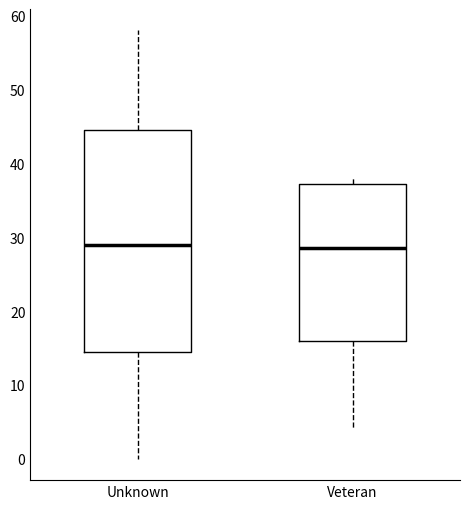

Where is the upper edge of the box for Veteran on the y-axis? The values are not printed on the chart, so give them approximately, as read against the axis.

37